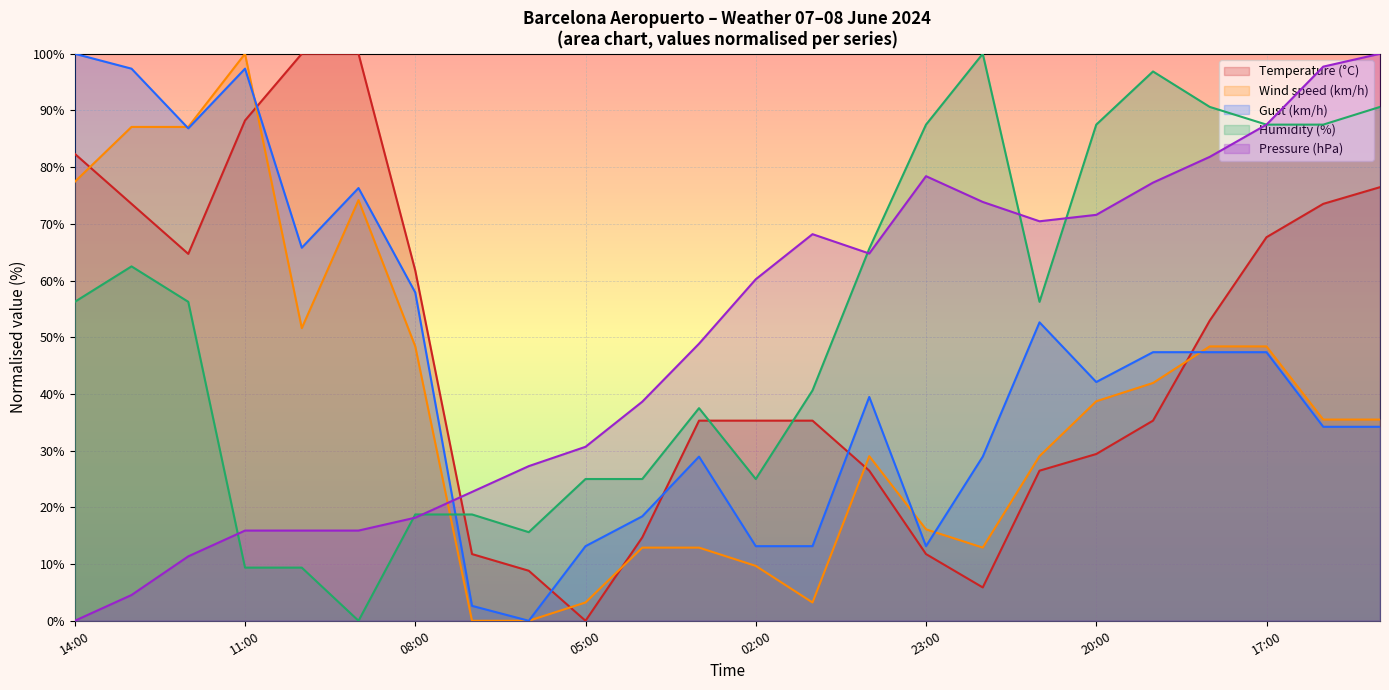

What is the label of the 17th point from the right?

07:00